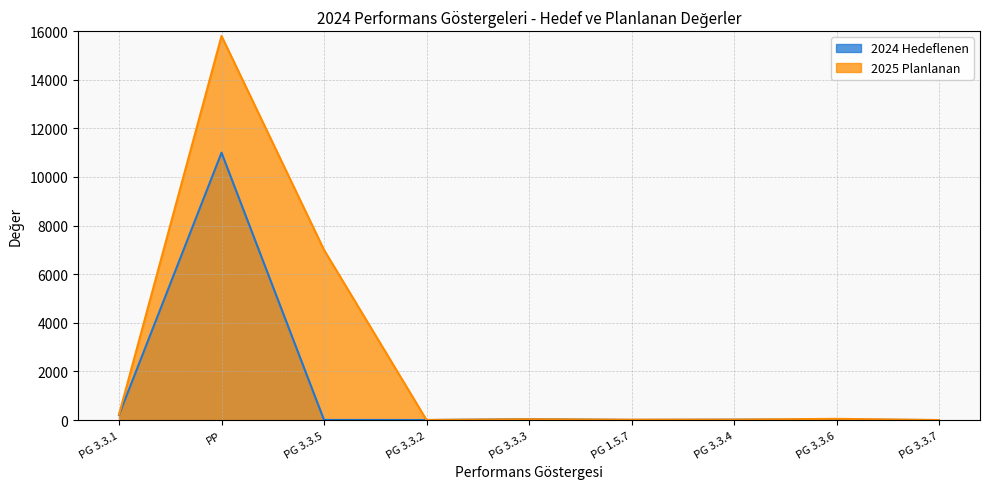

How many times do 2024 Hedeflenen and 2025 Planlanan cross each other?

2